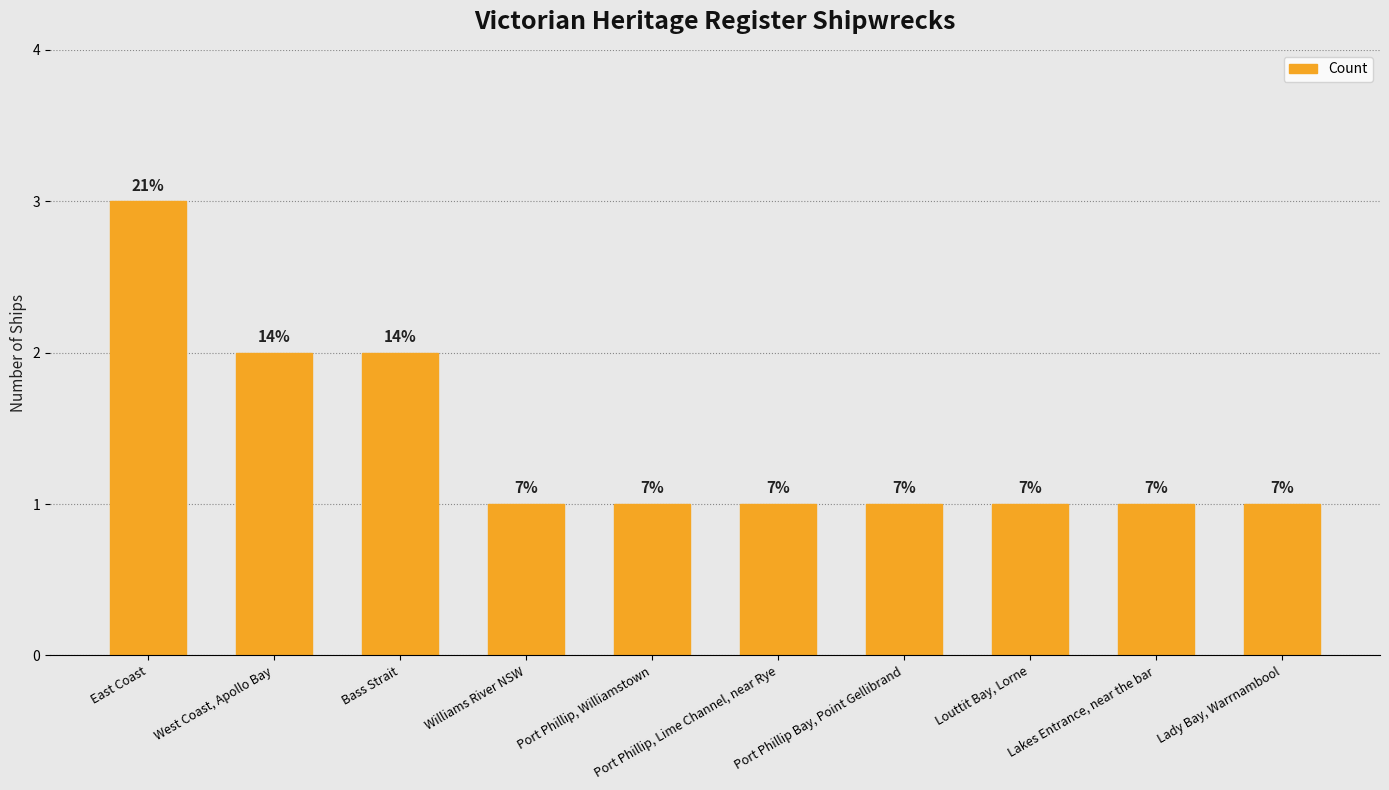

What value does the data have at Port Phillip, Lime Channel, near Rye?

1